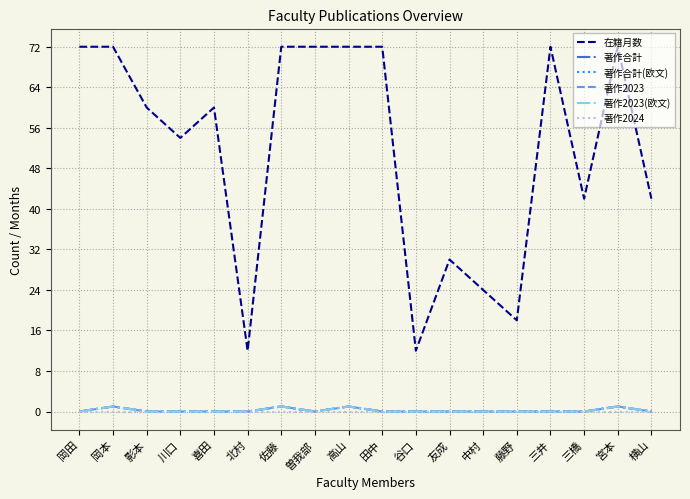

Between 佐藤 and 宮本, which series saw the biggest shift?

在籍月数